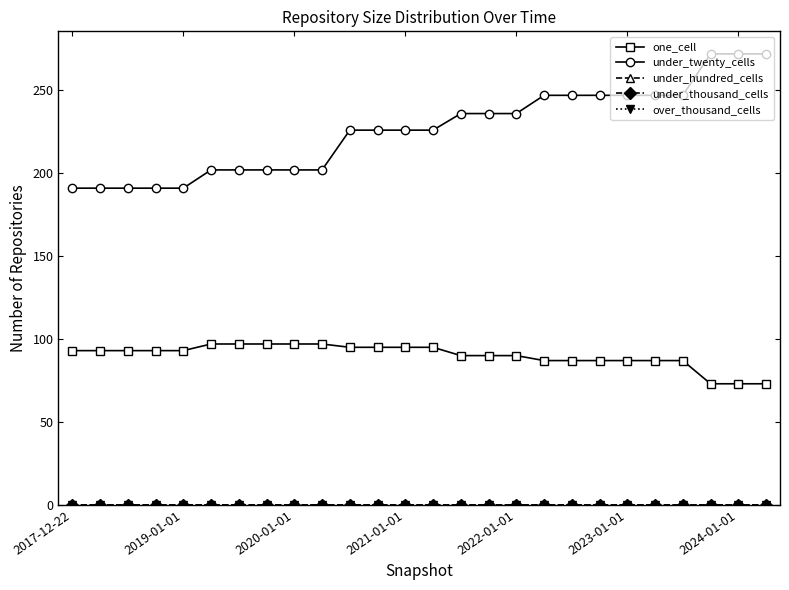

Does the chart have visible grid lines?

No